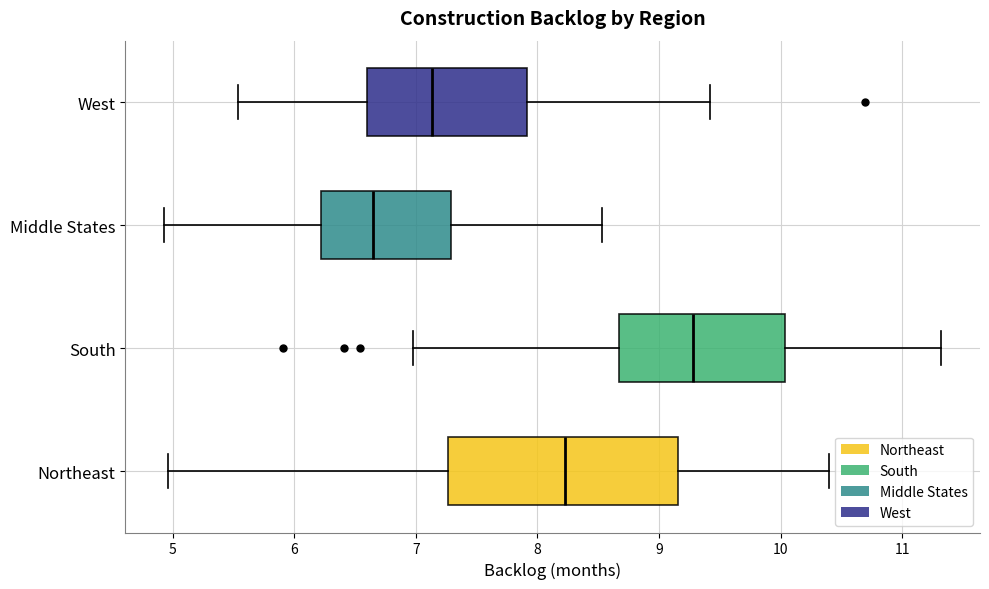

Where does the median line of the box for Middle States sit on the x-axis? The values are not printed on the chart, so give them approximately, as read against the axis.

6.7